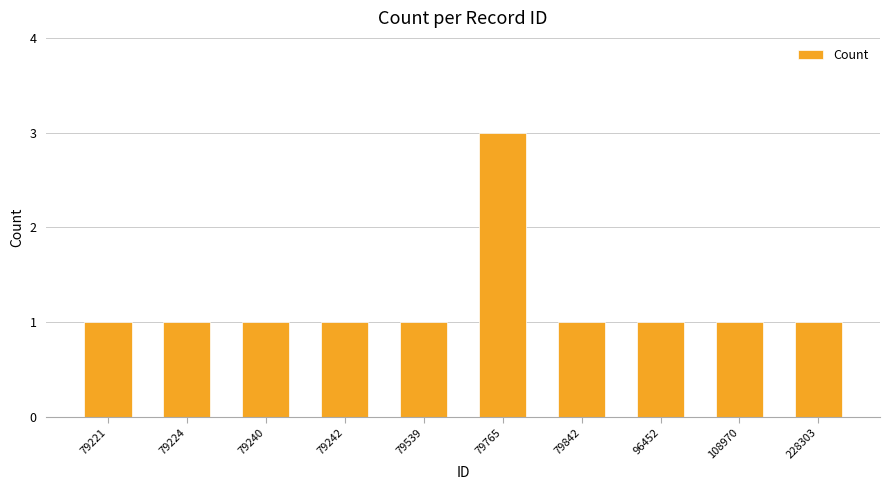

The value at 228303 is 0. True or false?

False